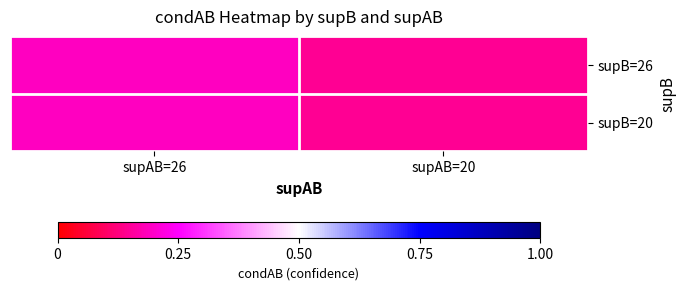

Reading left to right, extract all data points from this chart.

supB=26: supAB=26=0.2	supAB=20=0.1
supB=20: supAB=26=0.2	supAB=20=0.1